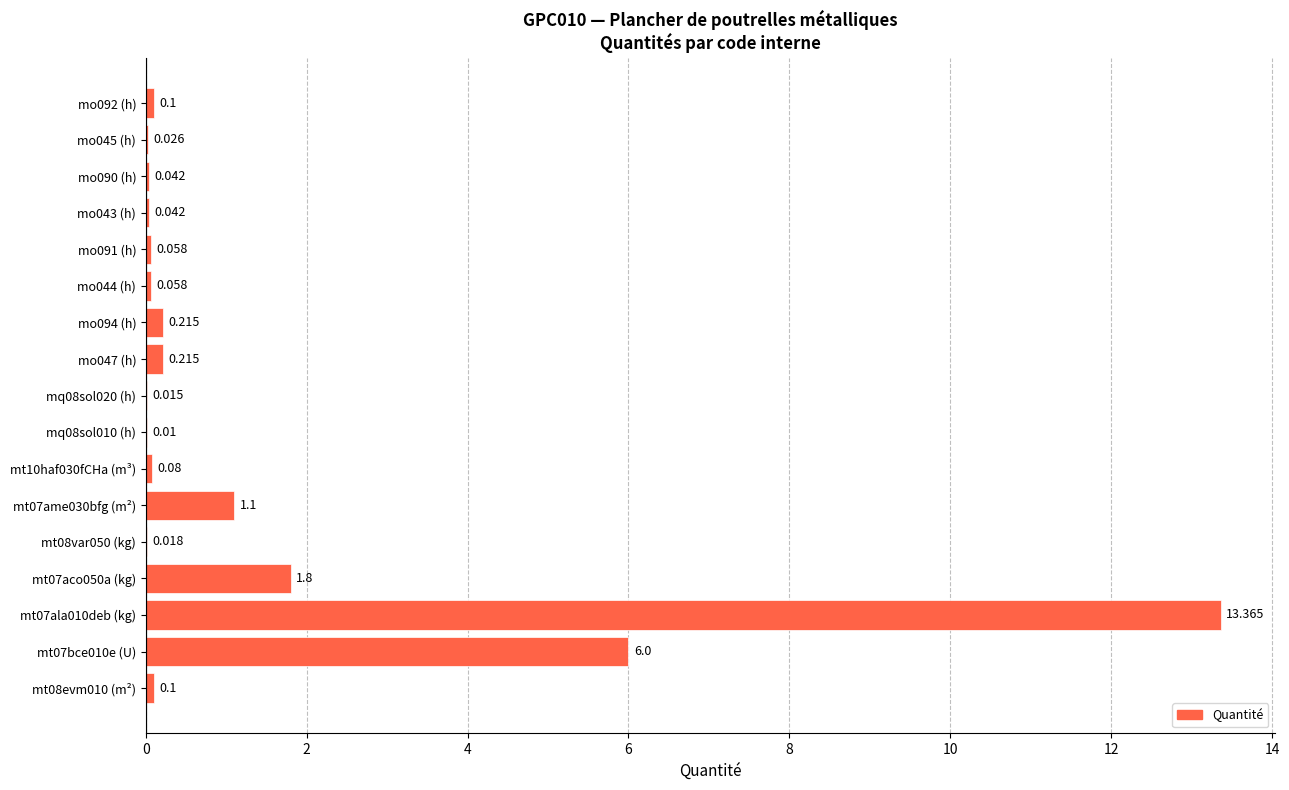

Are the bars grouped side by side (vs. stacked)?

No